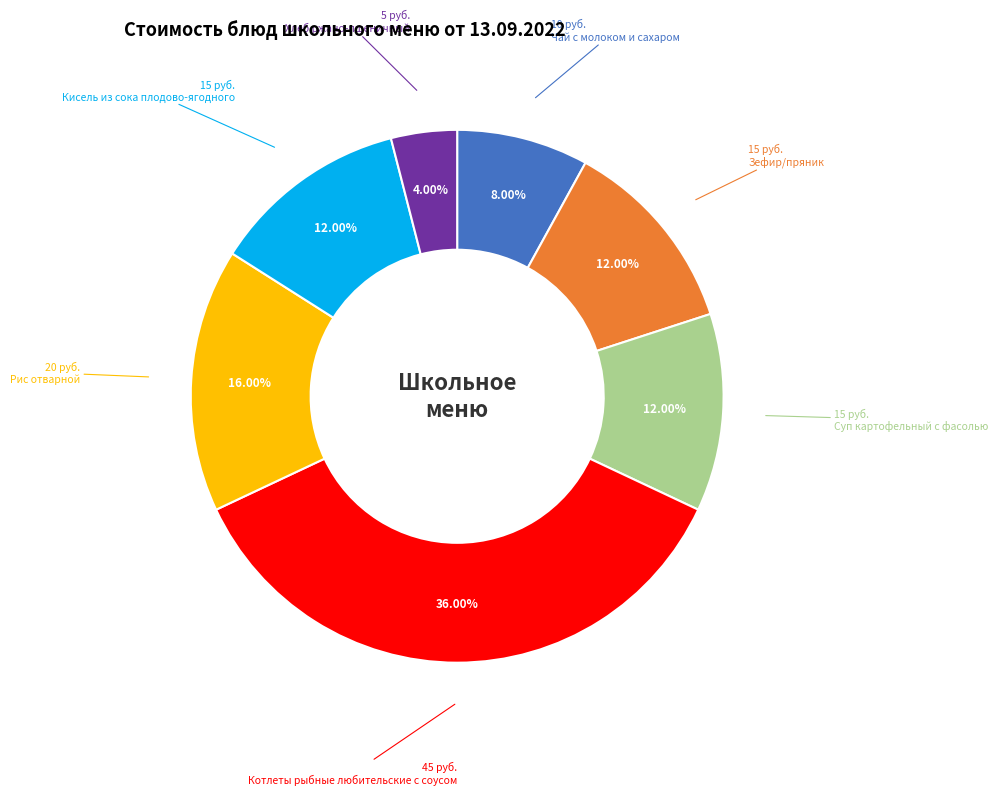

How many segments does this pie chart have?

7